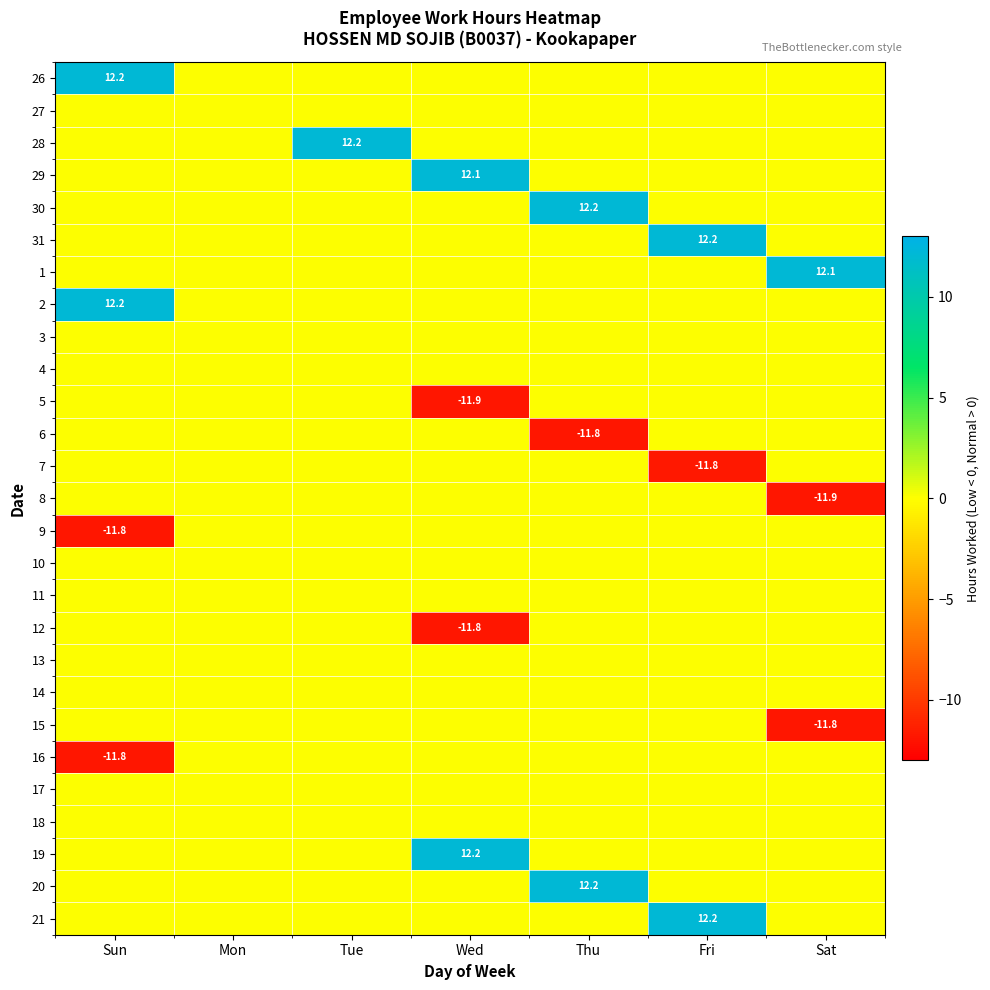

The value of 26 at Sun is 19.7. True or false?

False